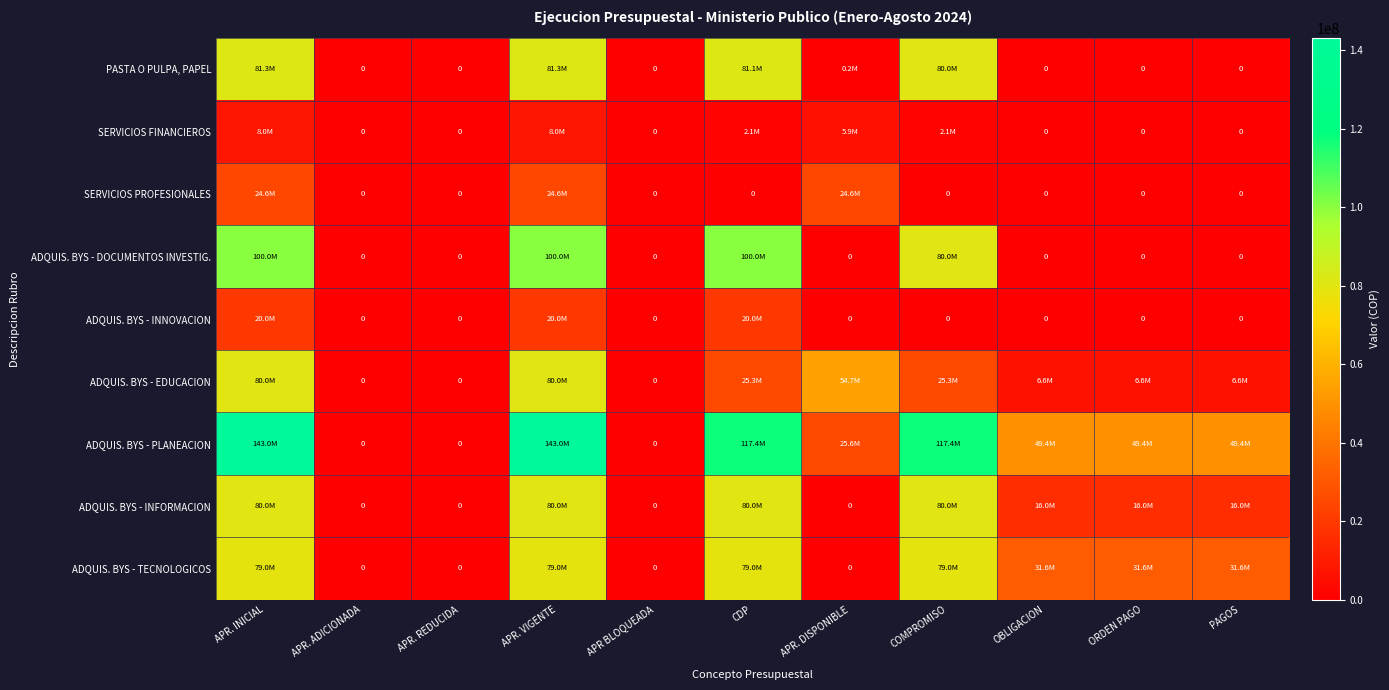

Which series has the widest spread of values?

ADQUIS. BYS - PLANEACION